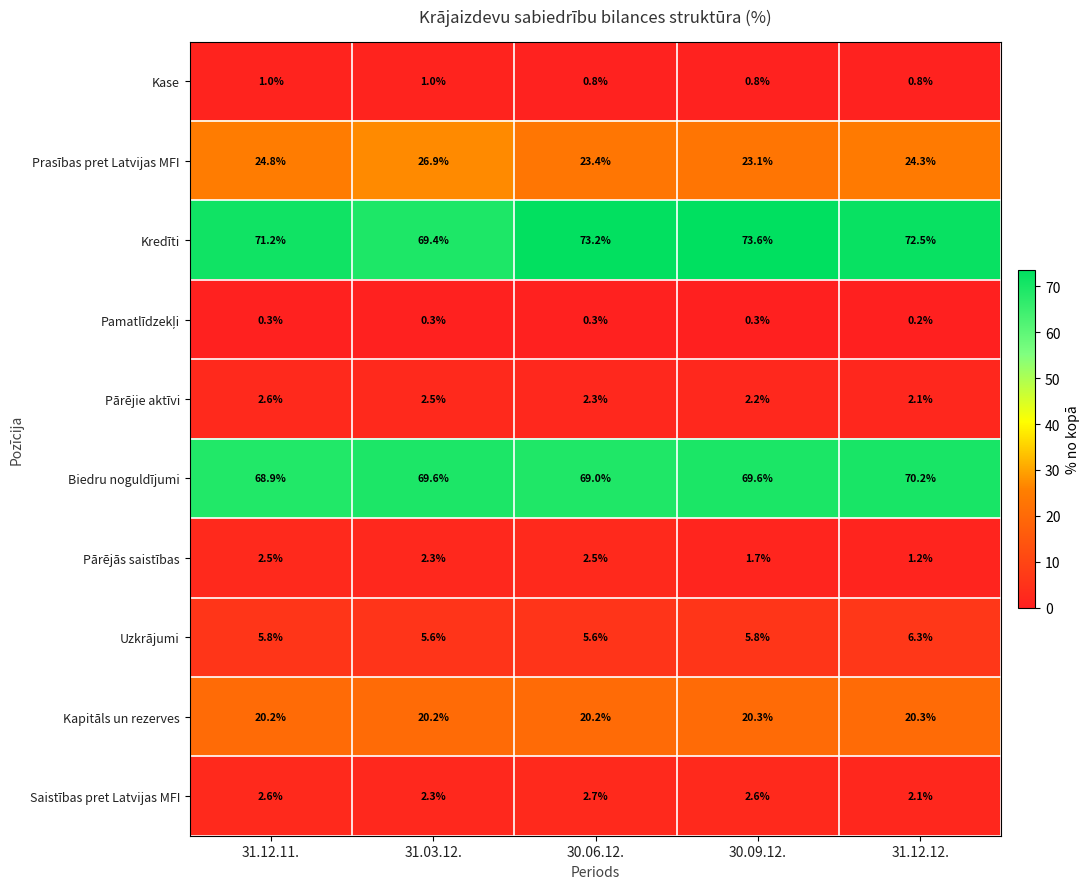

Which series changed the most between 30.09.12. and 31.12.12.?

Prasības pret Latvijas MFI